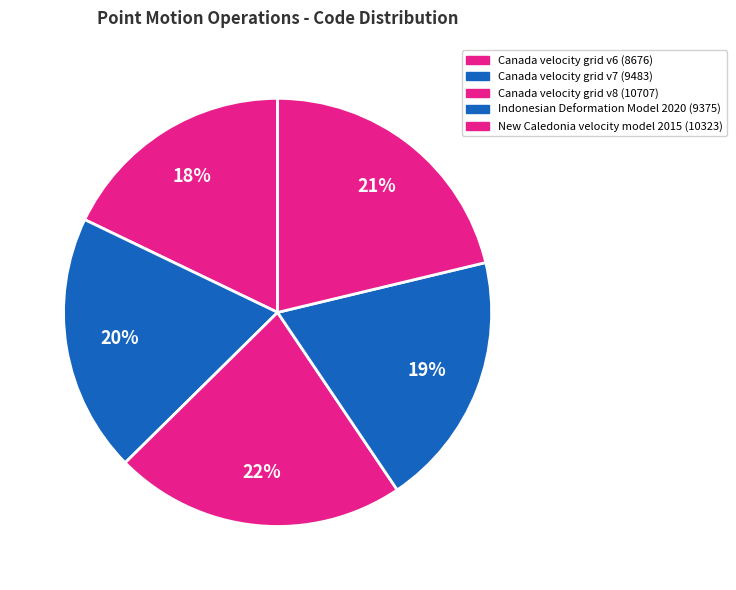

Is there any slice that represents more than half of the pie?

No